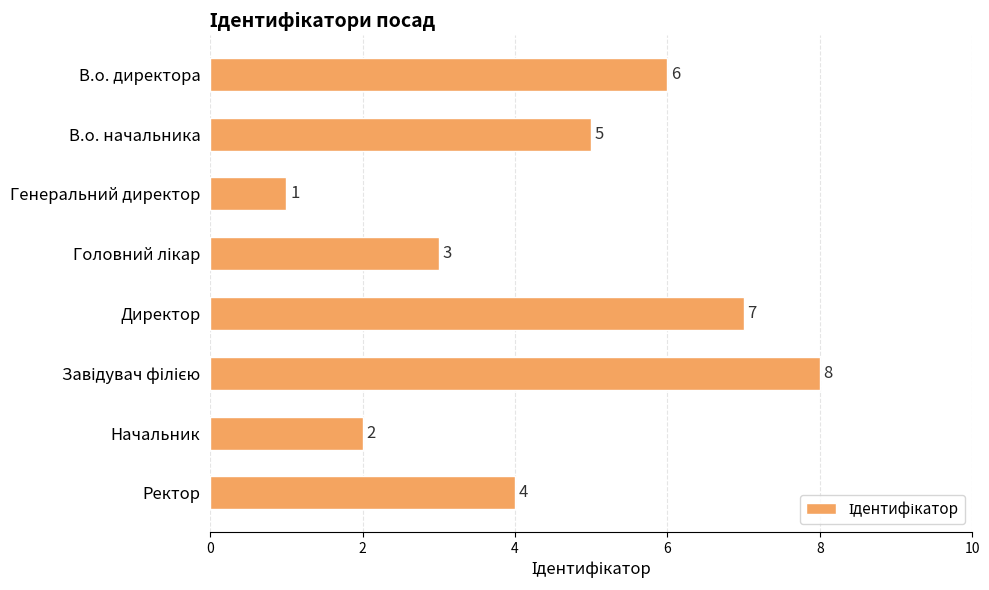

What is the approximate value at В.о. директора?

6